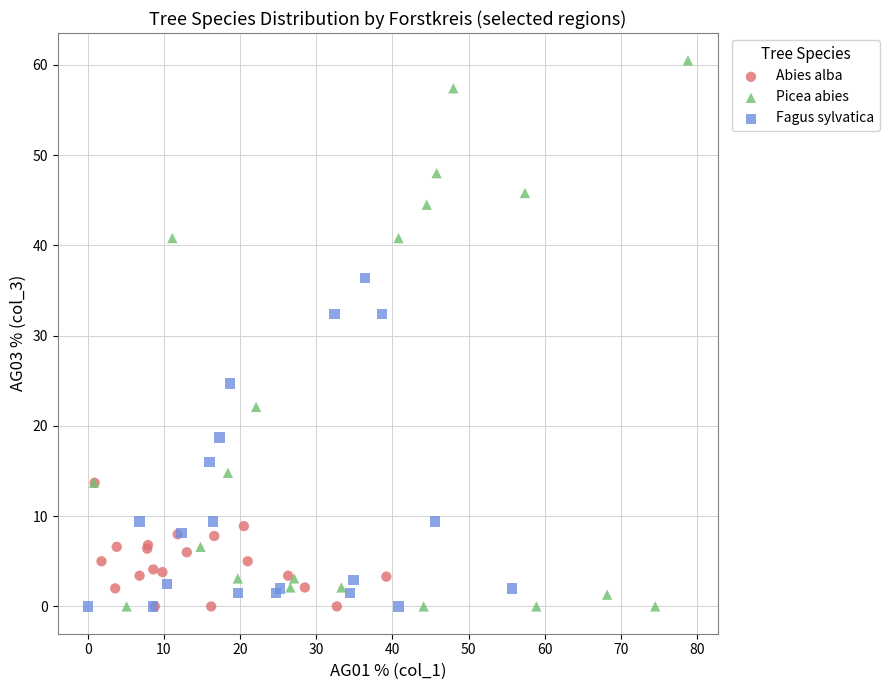

Which series has the widest spread of Y values?

Picea abies